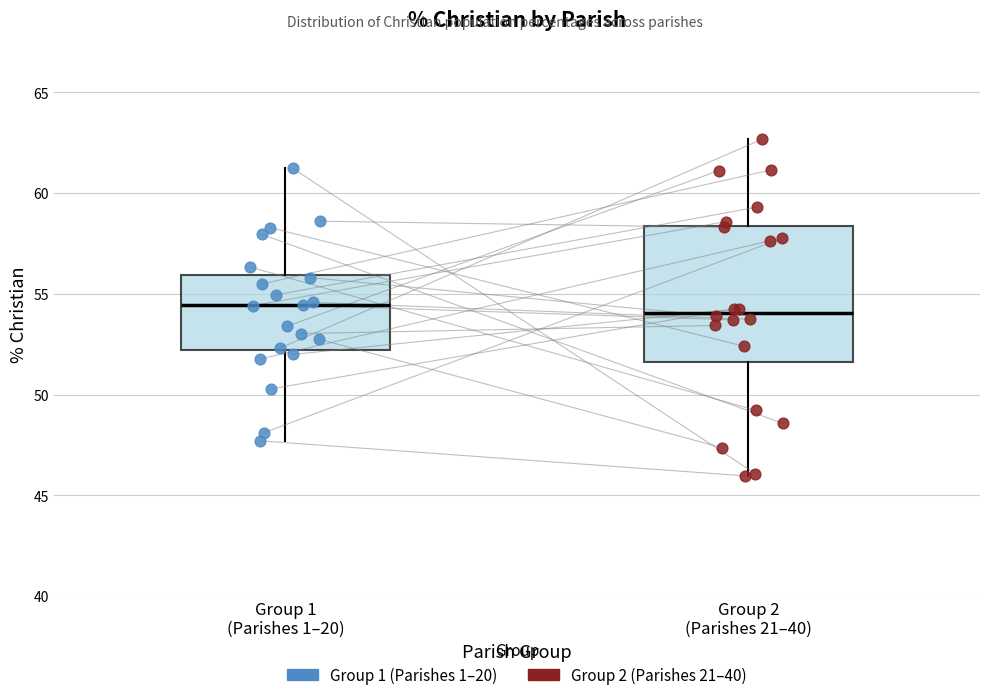

Reading left to right, transcribe this box plot: for each box, give where its median line is, the range the box spans, and where its two whiskers end, as read against the y-axis. The values are not printed on the chart, so give them approximately, as read against the axis.

Group 1 (Parishes 1–20): median 54.5, box 52.0 to 56.0, whiskers 47.5 to 61.0
Group 2 (Parishes 21–40): median 54.0, box 51.5 to 58.5, whiskers 46.0 to 62.5